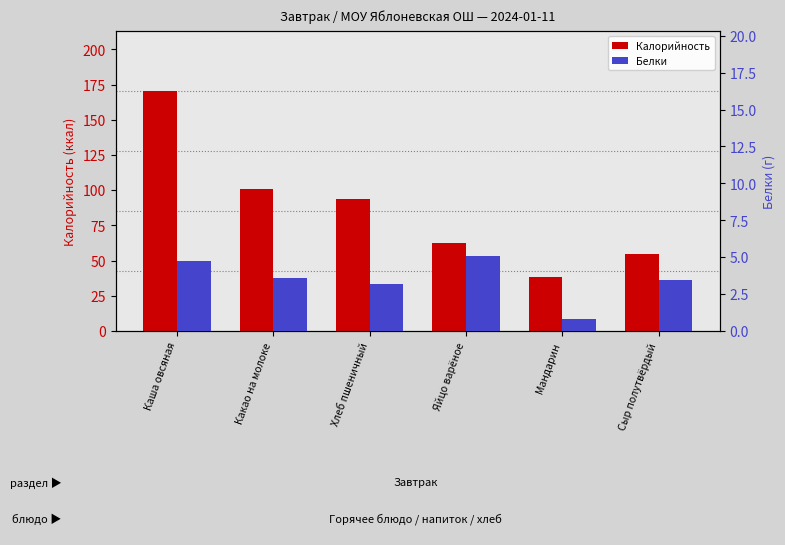

Where does the Белки series first go above 3?

Каша овсяная